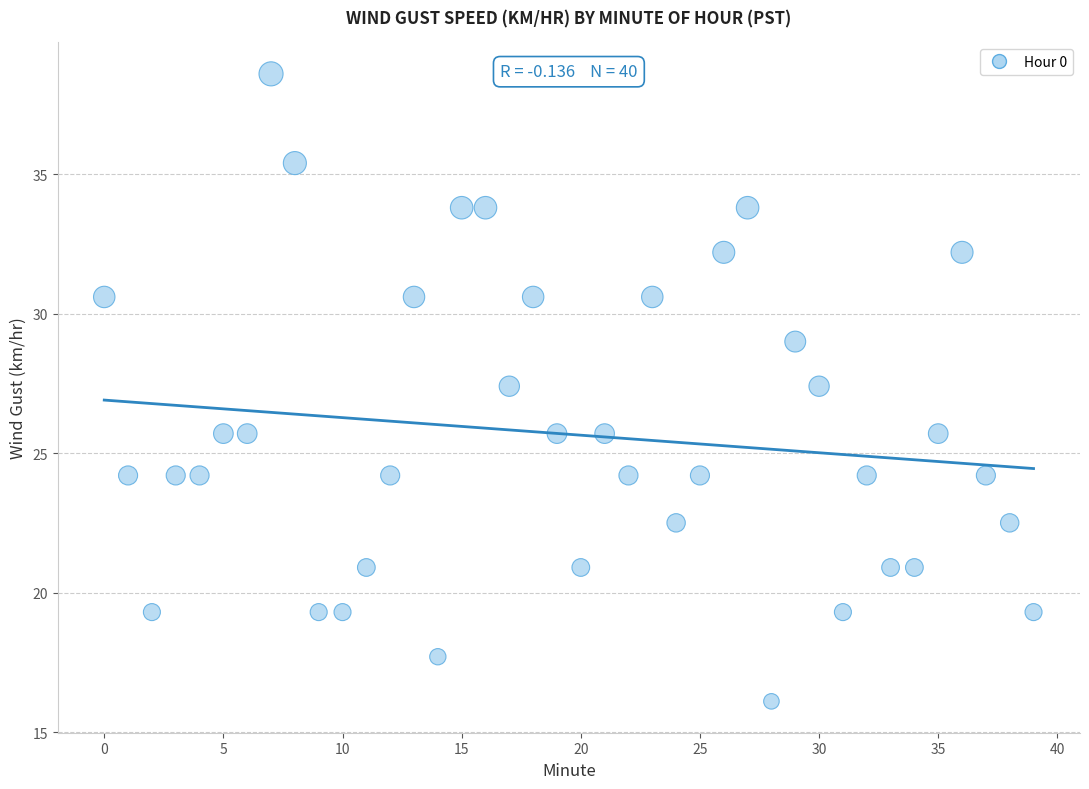

What is the range of Y values (max minus min)?

22.5